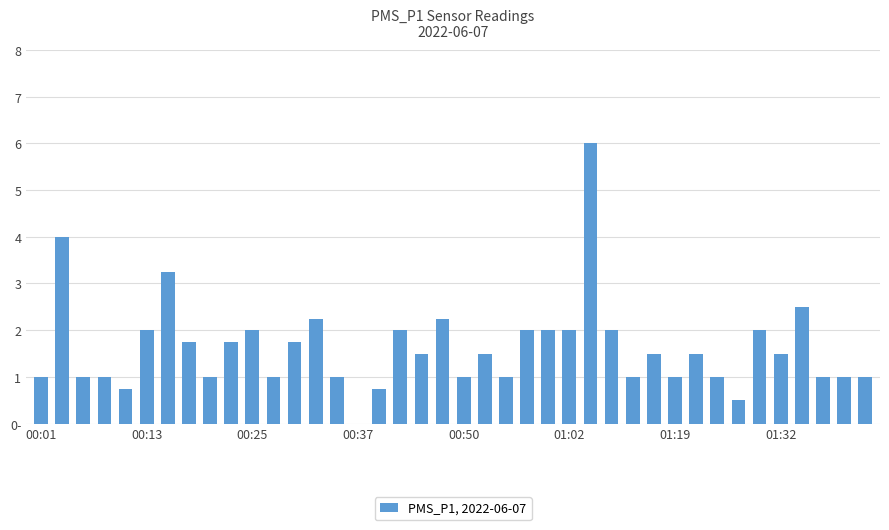

Count the number of categories in the chart.

40